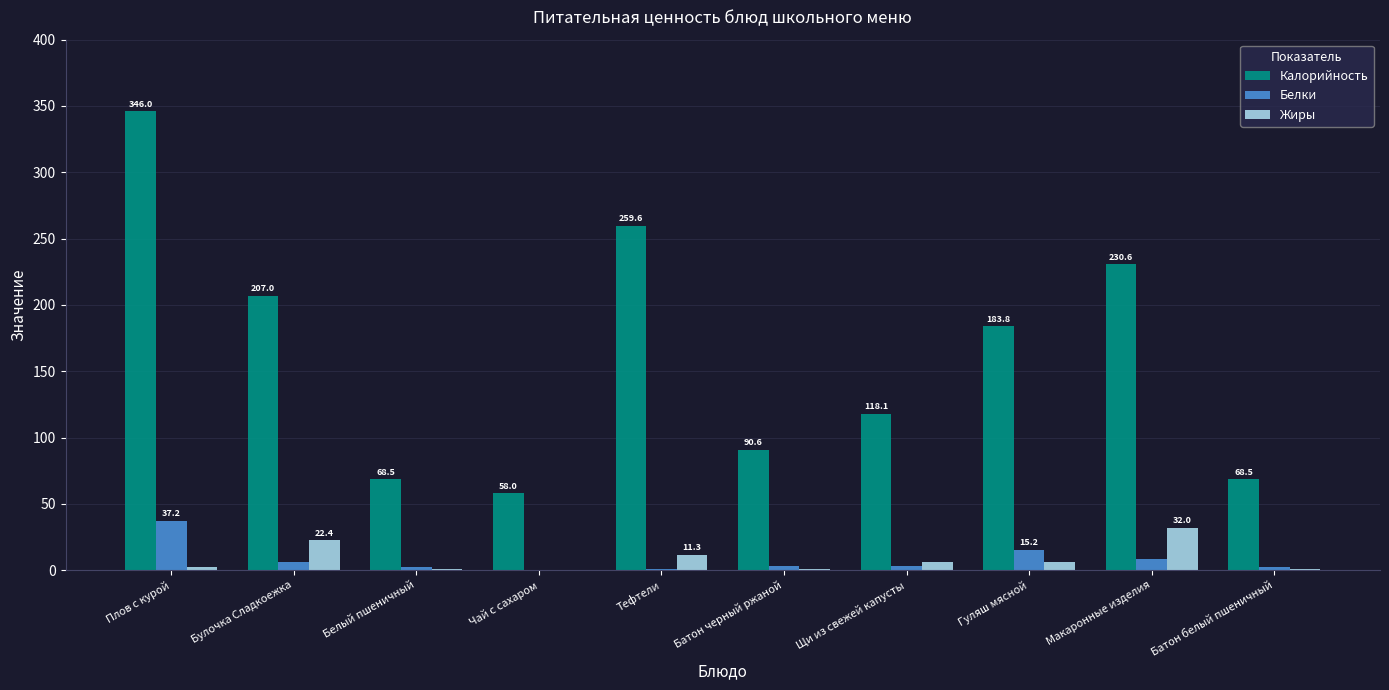

Where is Калорийность nearest to the value 202?

Булочка Сладкоежка